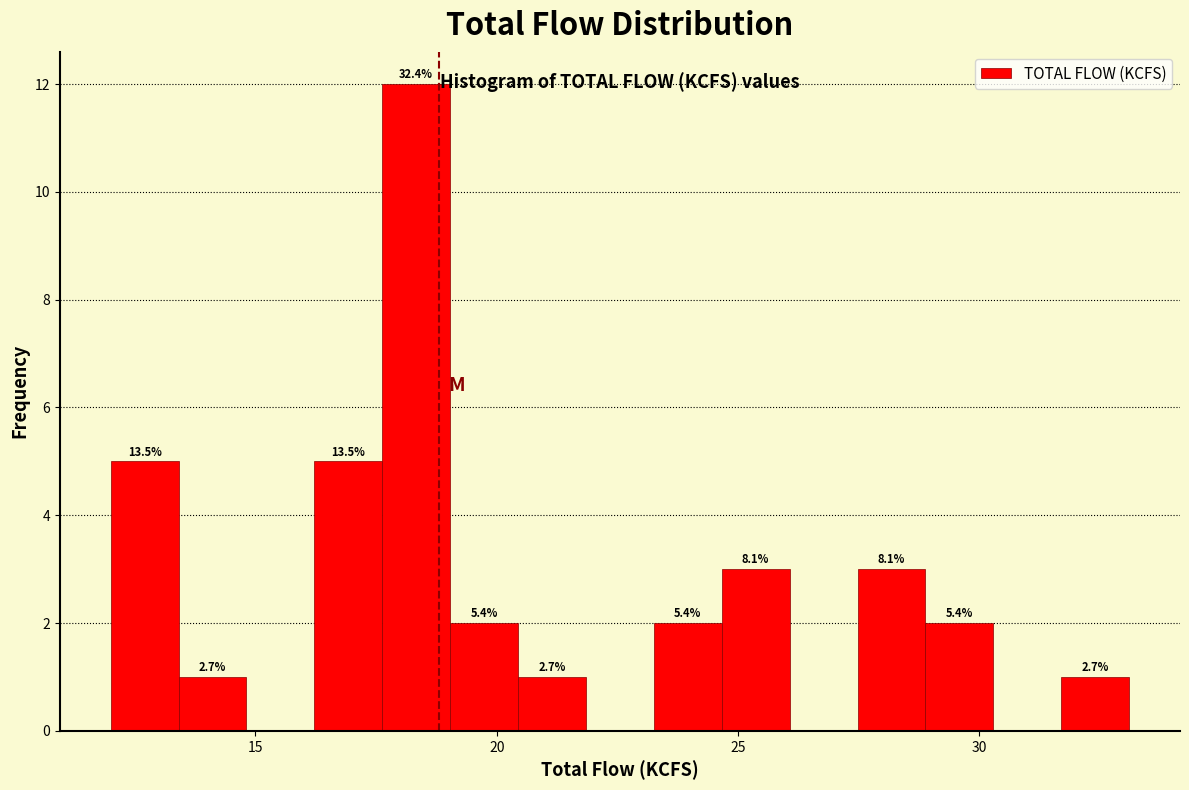

Read against the x-axis, roughly where is the centre of the tallest bar?

18.5